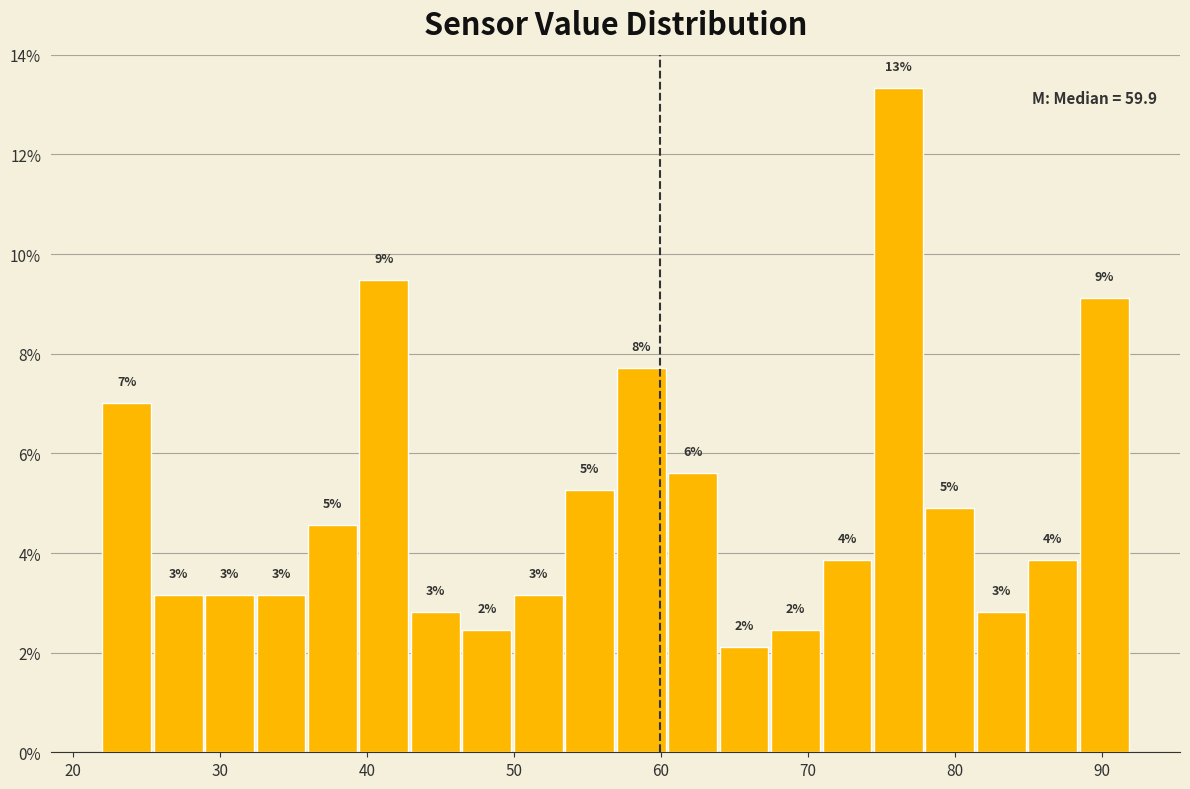

Read against the x-axis, roughly where is the centre of the tallest bar?

76